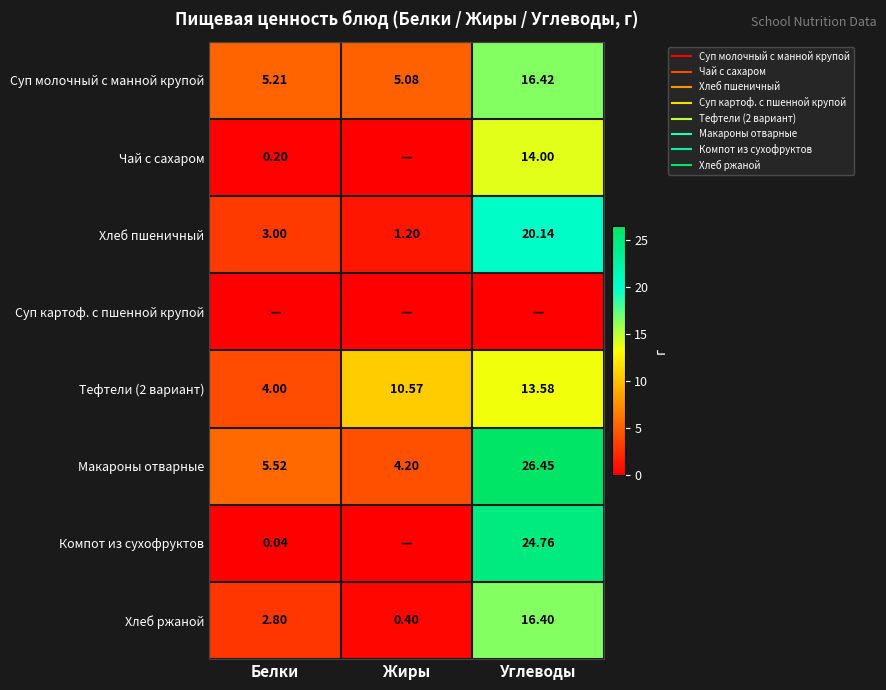

Is the value of Хлеб ржаной at Углеводы greater than the value of Макароны отварные at Углеводы?

No